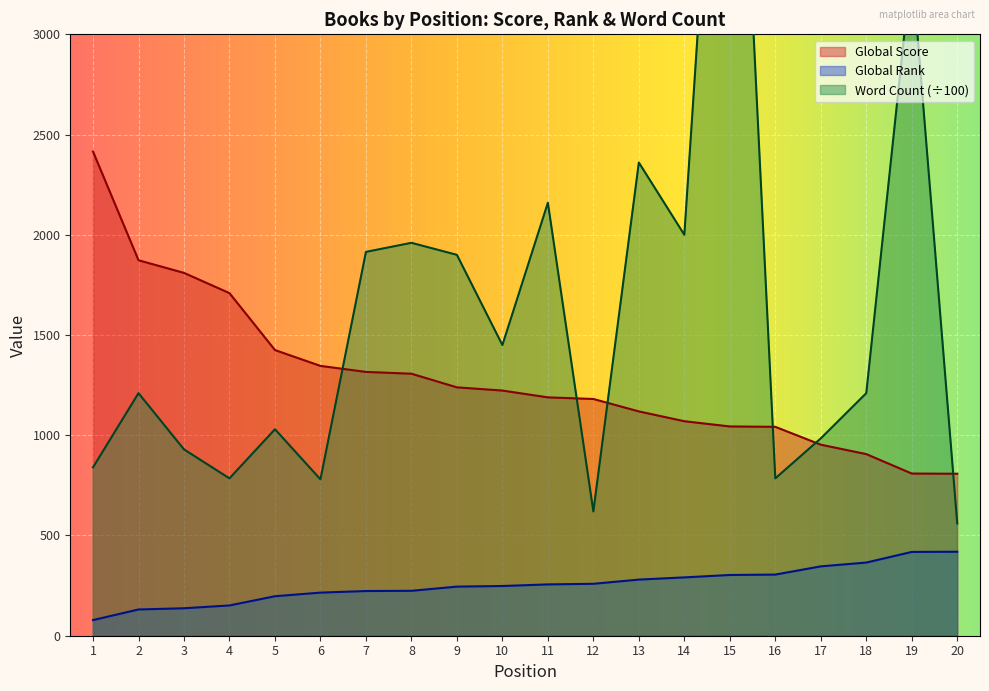

What is the lowest value of the Word Count series?

560.0